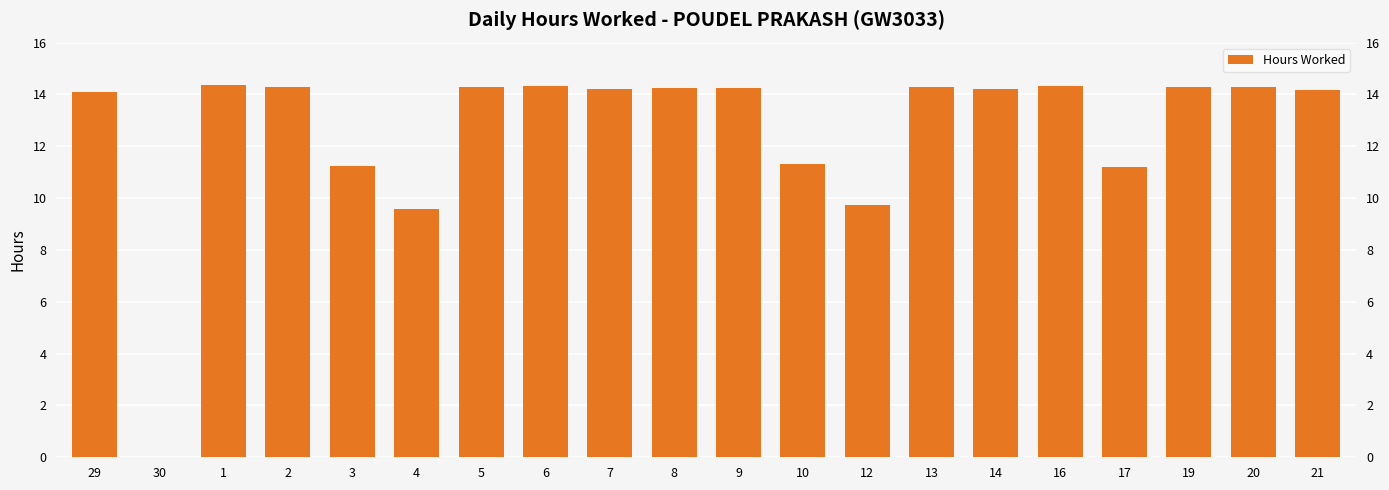

True or false: the data shows 15.6 at 17.

False